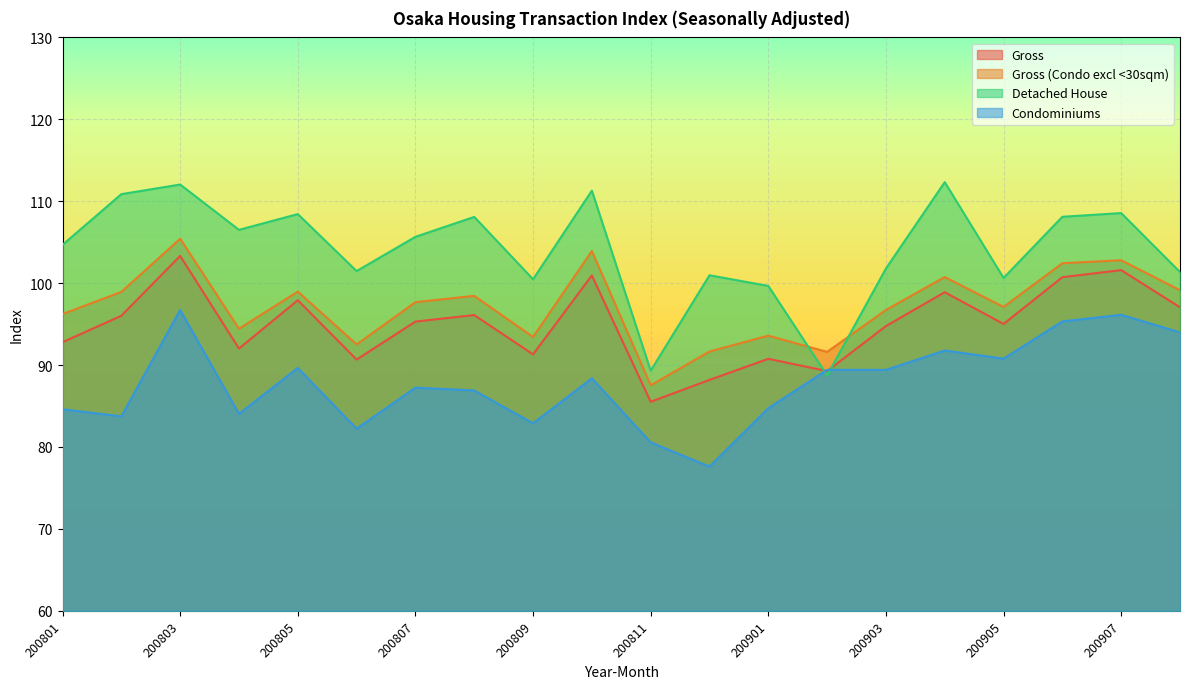

True or false: Condominiums has a value of 95.3 at 200906.

True